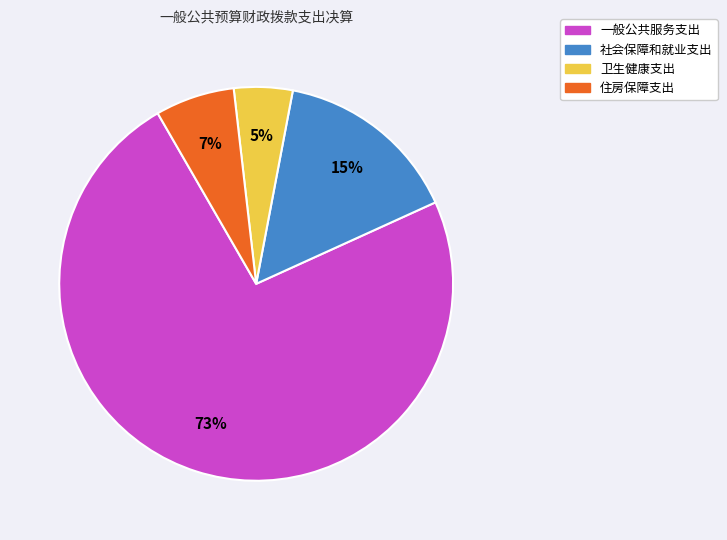

Which category has the biggest portion of the pie?

一般公共服务支出